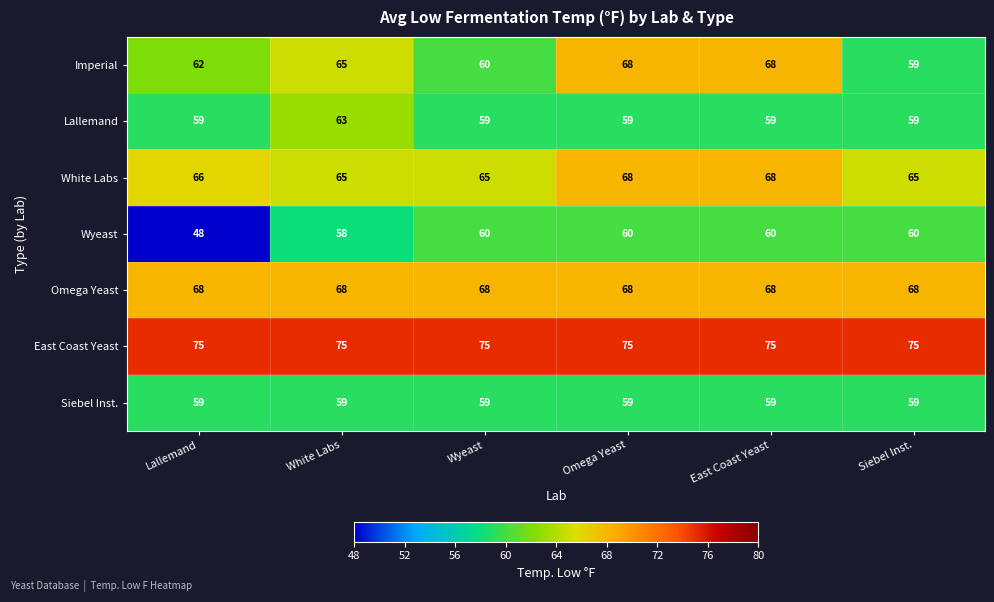

How many Lallemand values are between 59 and 60?

5